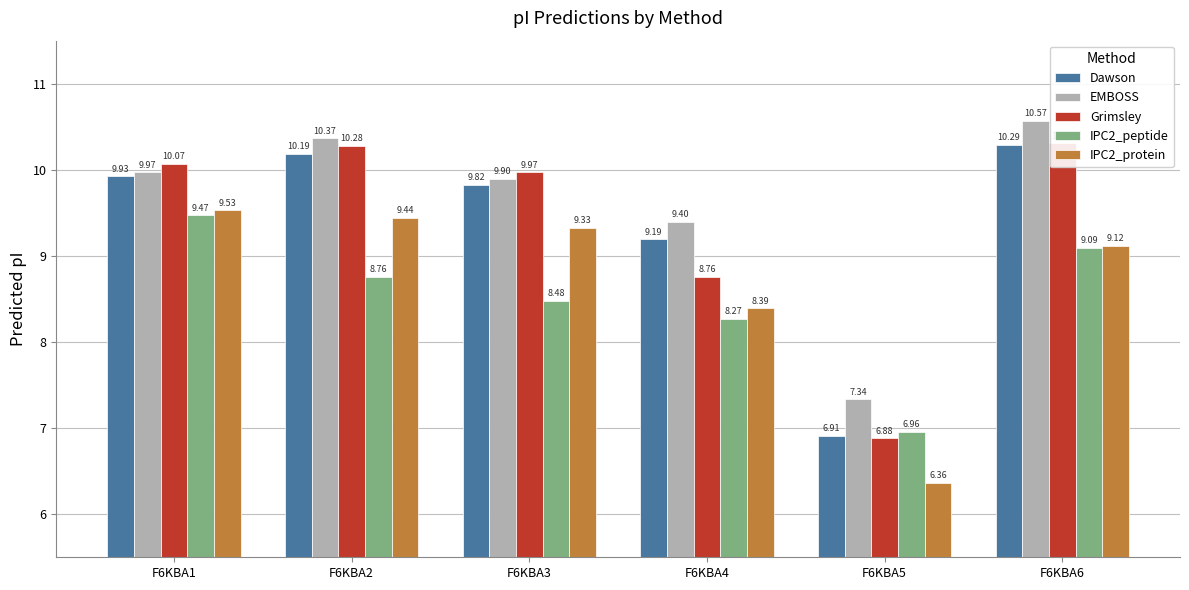

Where does the IPC2_peptide series first go above 8?

F6KBA1